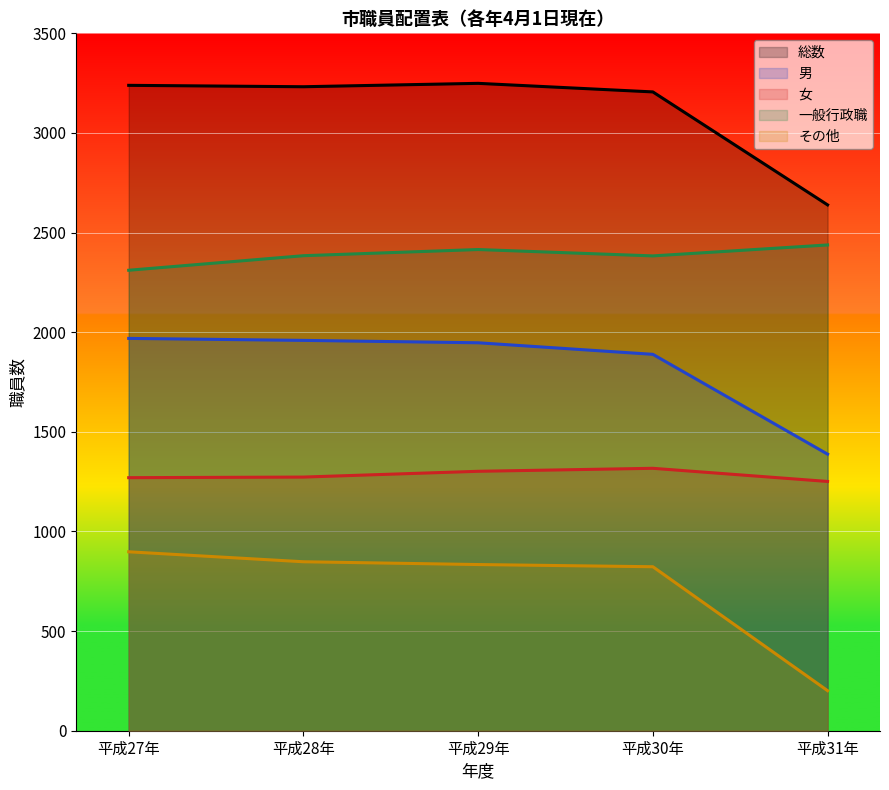

Rank the series at 平成29年 from lowest to highest value.

その他, 女, 男, 一般行政職, 総数